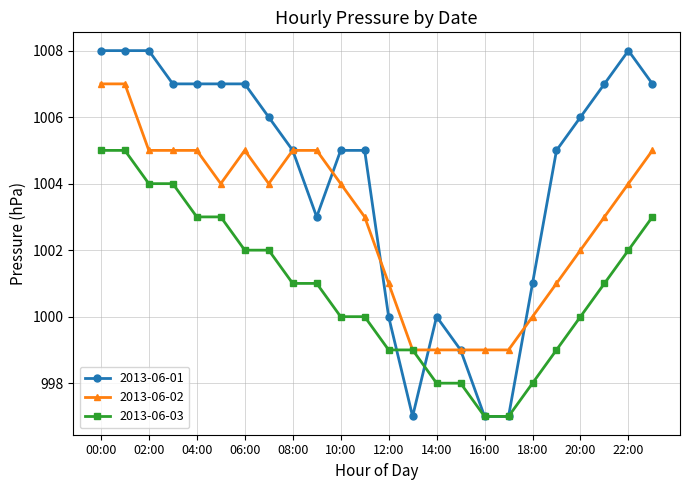

Rank the series by their maximum value, from lowest to highest.

2013-06-03, 2013-06-02, 2013-06-01